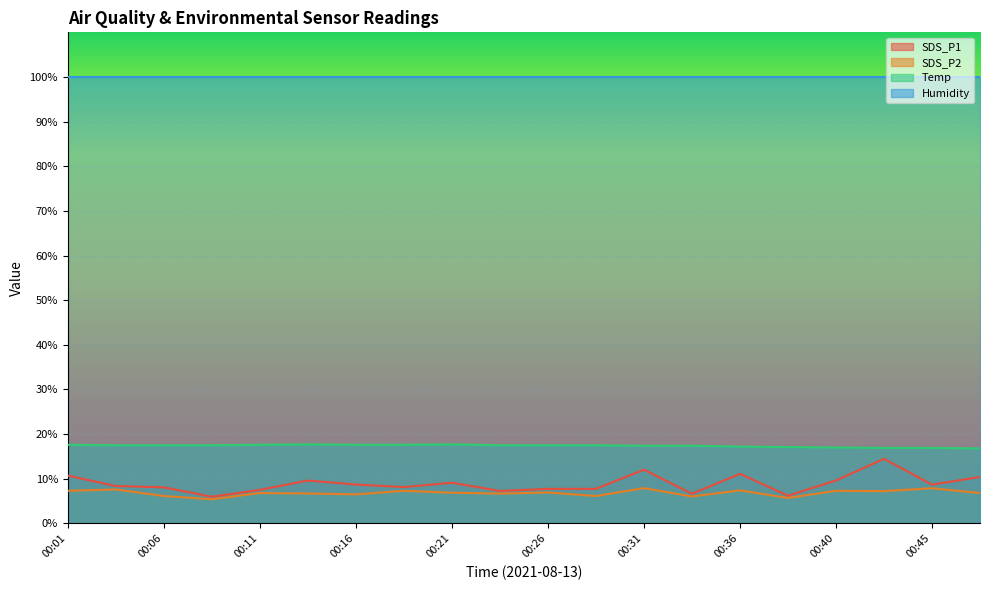

What is the smallest value displayed?

5.4